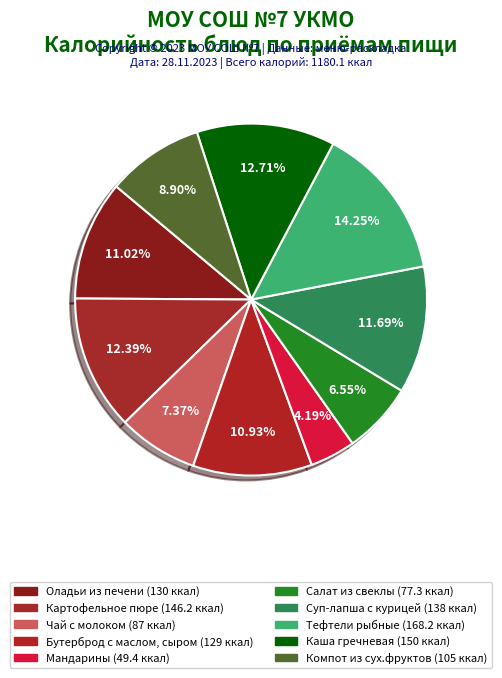

How many slices are in this pie chart?

10